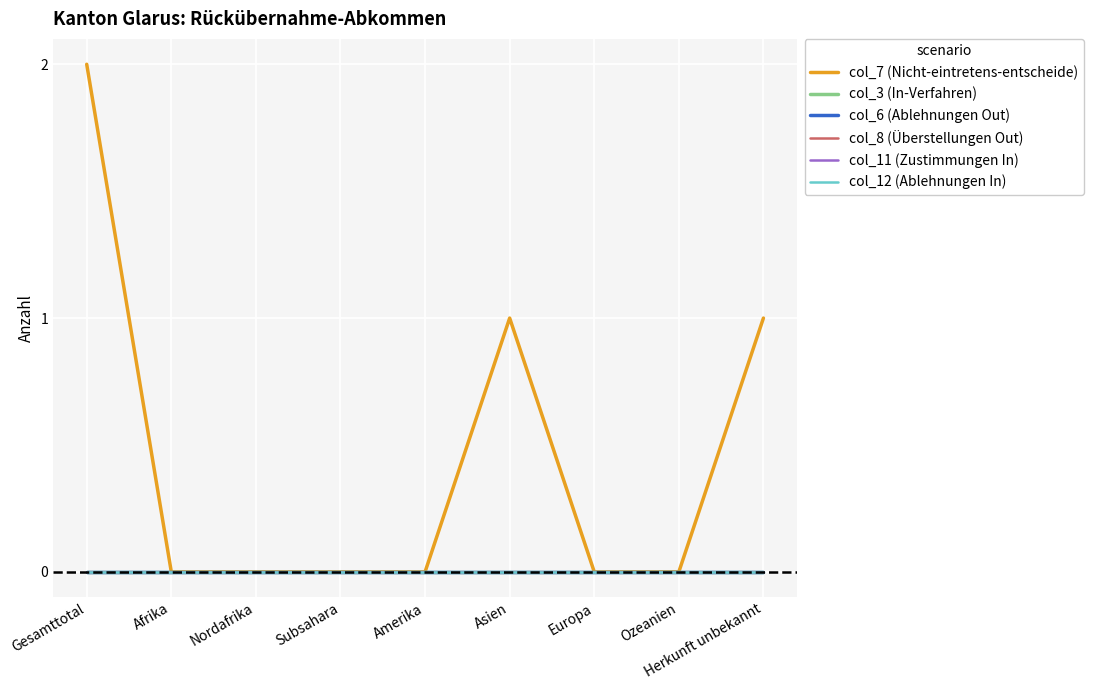

Which series has the largest total across all categories?

col_7 (Nicht-eintretens-entscheide)